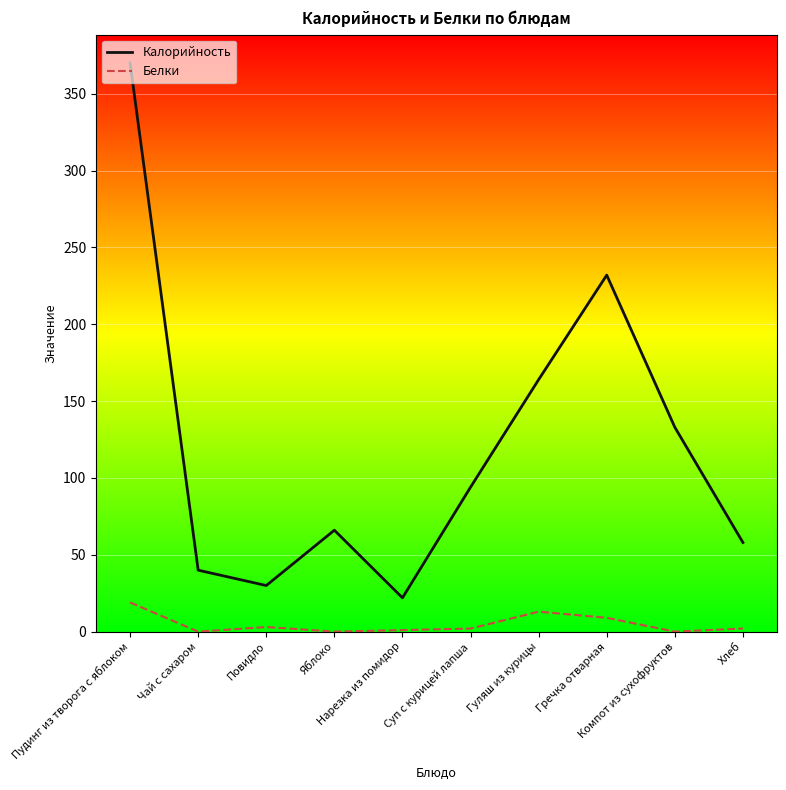

What is the difference between the maximum and minimum values in the Калорийность series?

348